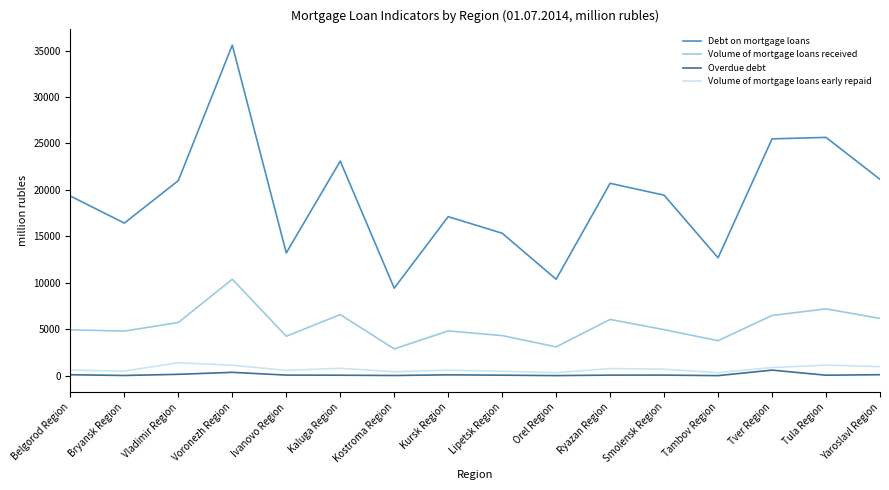

Which series has the largest total across all categories?

Debt on mortgage loans